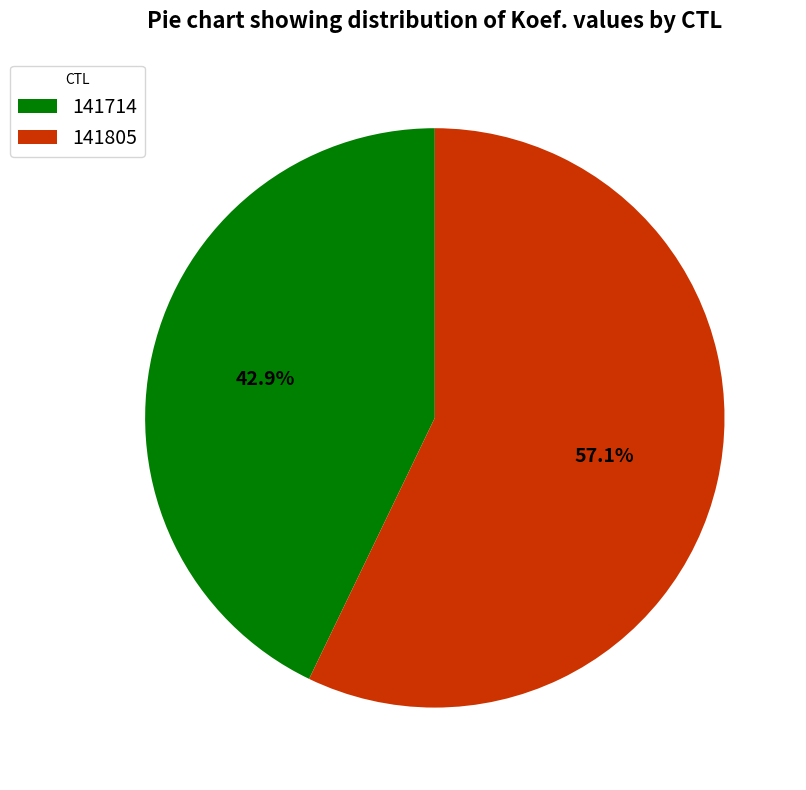

What is the total percentage of 141714 and 141805?

100.0%